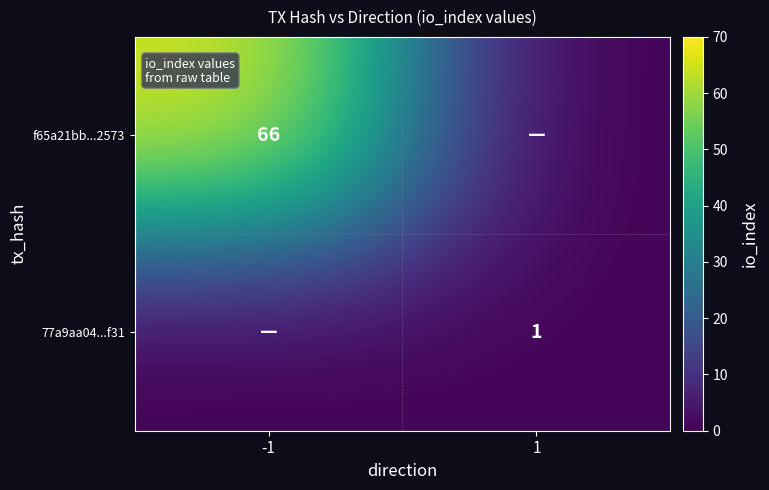

What is the total value across all series at -1?

66